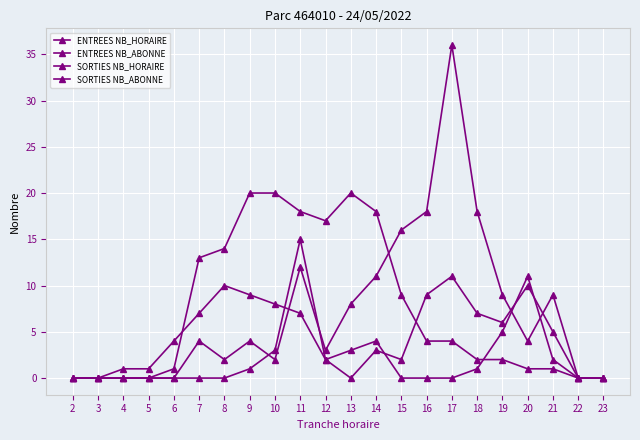

What is the average value of the ENTREES NB_ABONNE series?

3